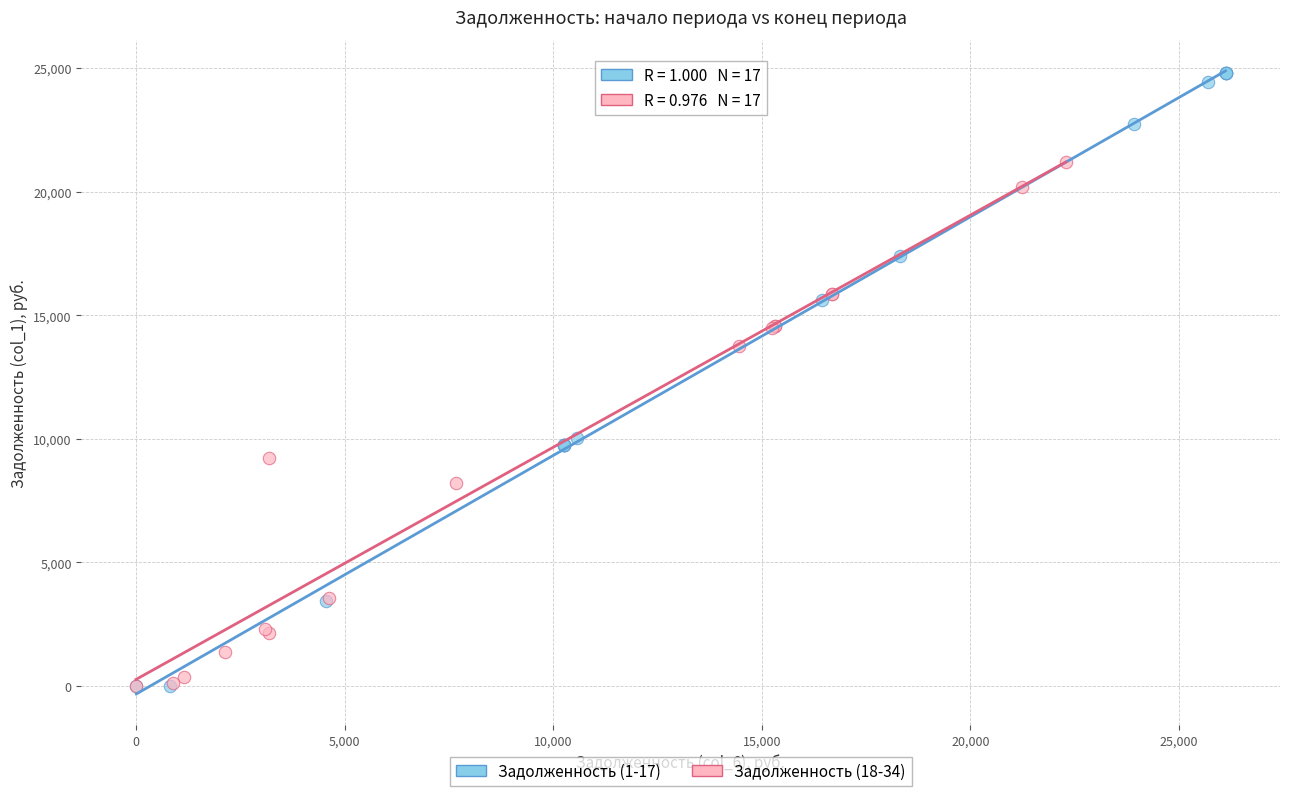

Which series contains the highest Y value?

Задолженность (1-17)